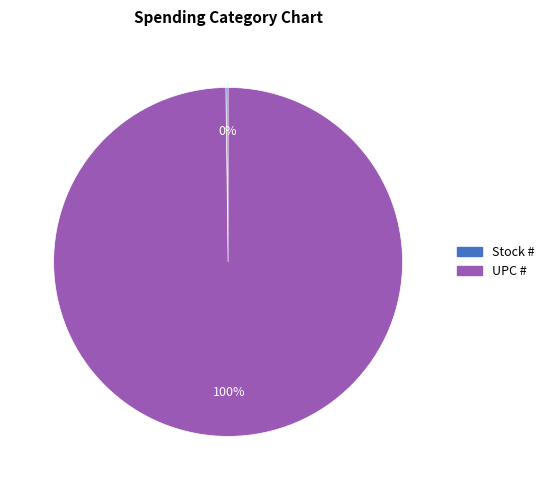

To the nearest percent, what is the average slice percentage?

50%